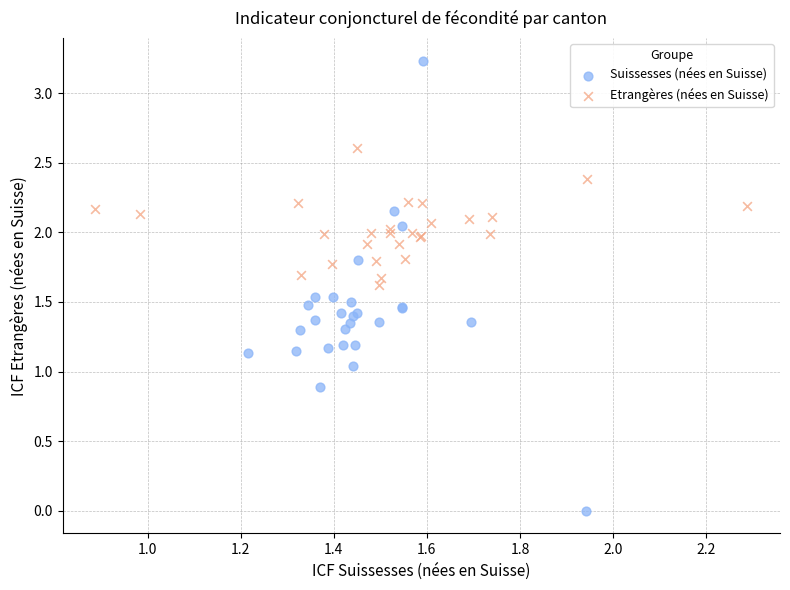

Which series contains the highest Y value?

Suissesses (nées en Suisse)